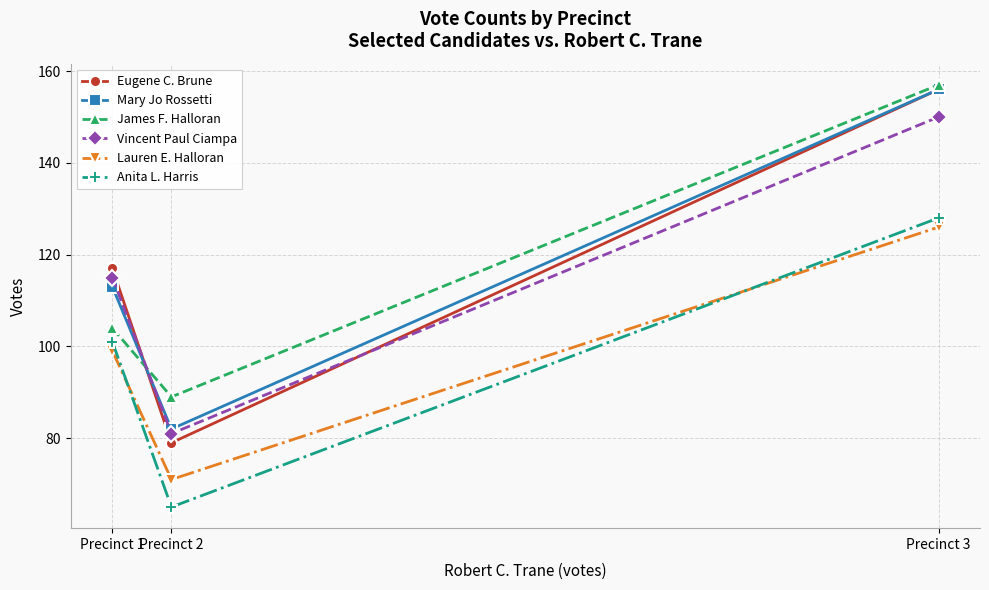

What is the average value of the James F. Halloran series?

117